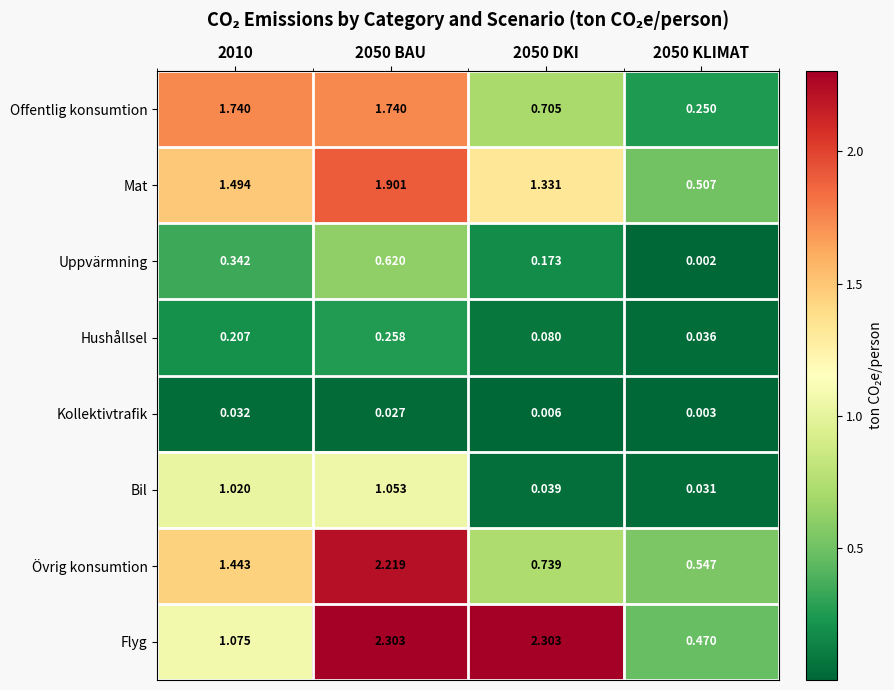

Which series has the widest spread of values?

Flyg